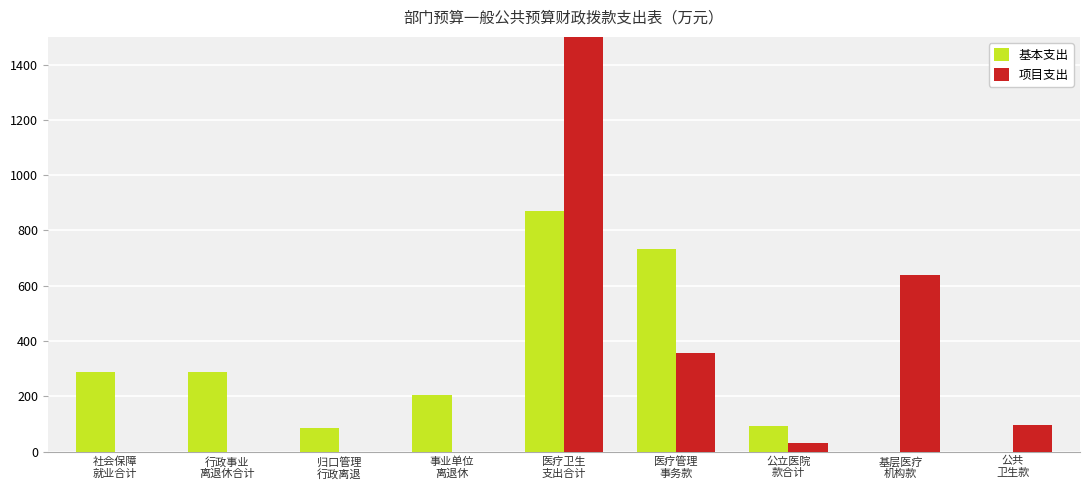

Reading left to right, transcribe all the data shown in this chart.

基本支出: 289.0	289.0	86.1	202.9	869.2	731.1	91.5	0.0	0.0
项目支出: 0.0	0.0	0.0	0.0	2499.8	357.2	30.0	639.7	95.0